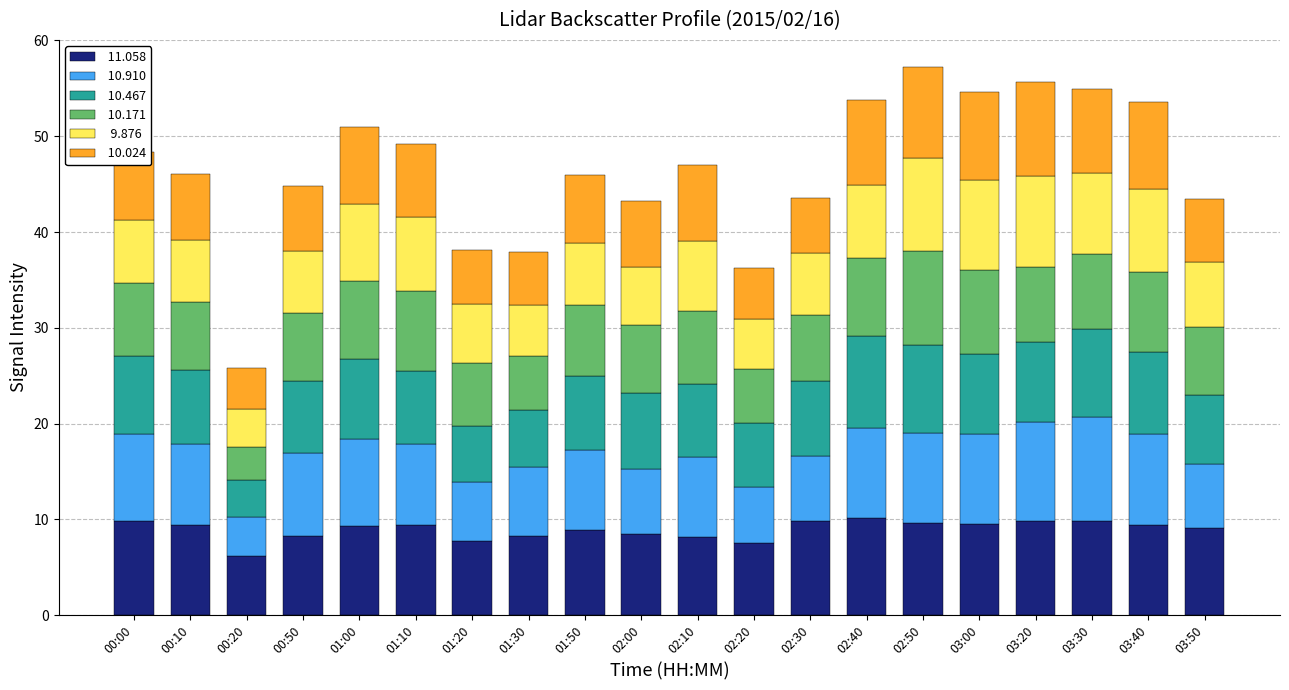

What is the total value across all series at 03:50?

43.4